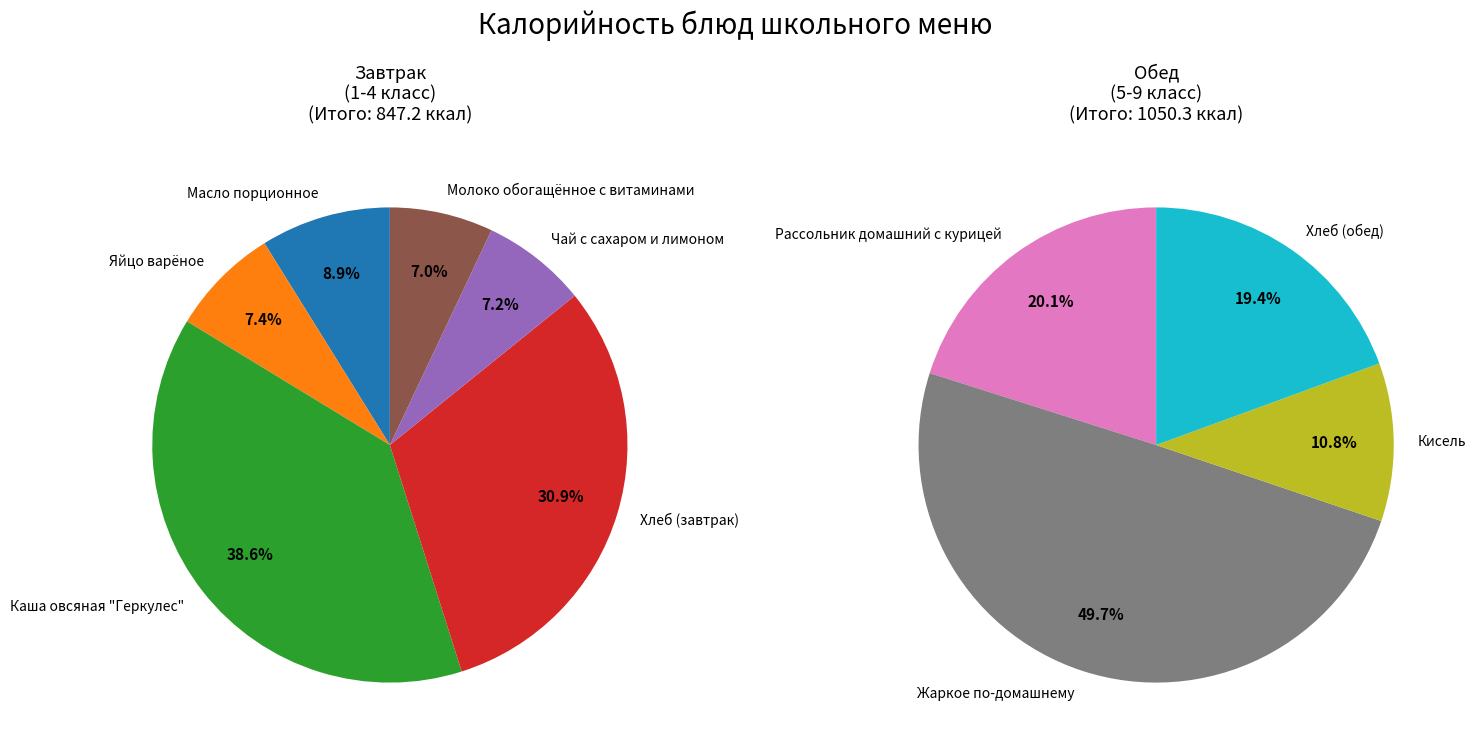

True or false: Яйцо варёное accounts for 1% of the total.

False